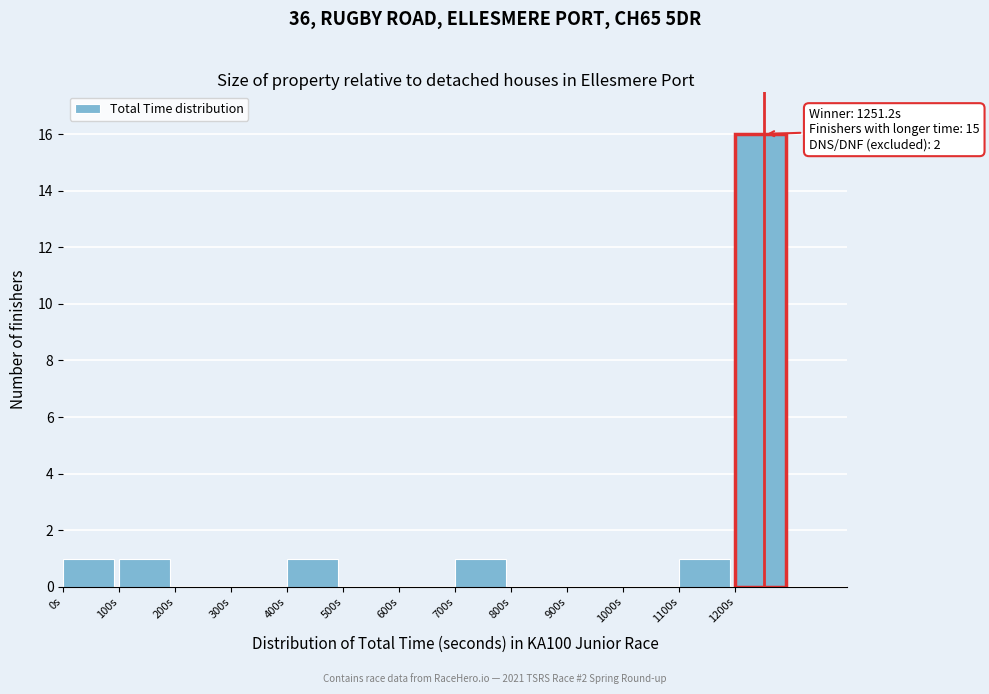

Over which range of the x-axis is the bar tallest?

1200 to 1300